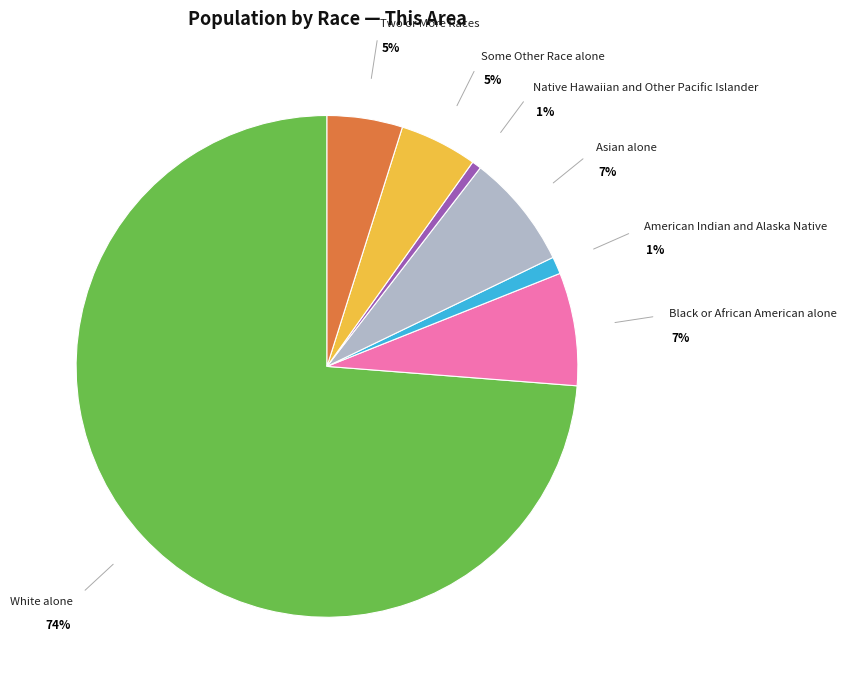

How many slices are in this pie chart?

7